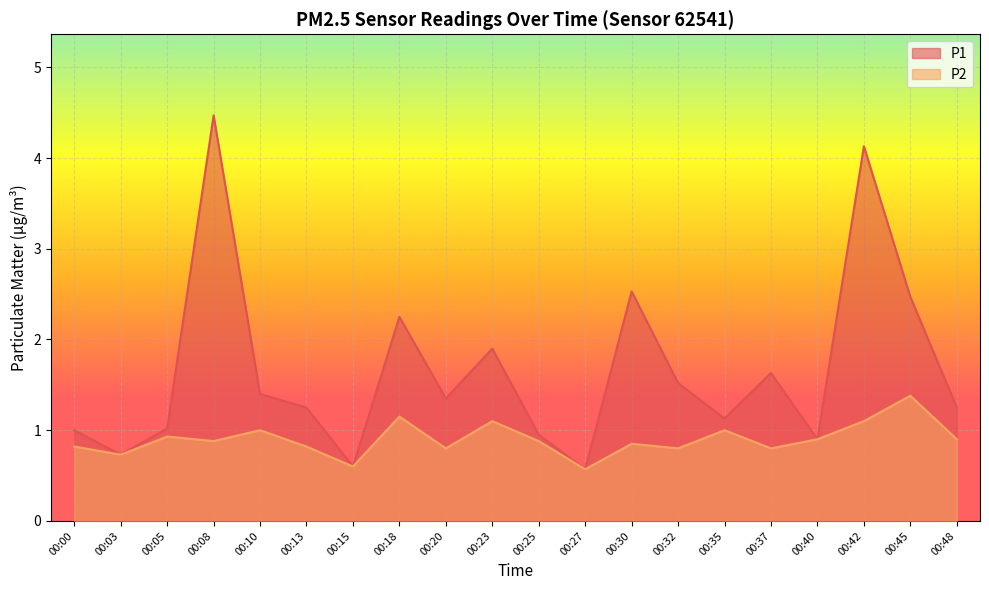

Reading left to right, transcribe all the data shown in this chart.

P1: 00:00=1.0	00:03=0.7	00:05=1.0	00:08=4.5	00:10=1.4	00:13=1.2	00:15=0.6	00:18=2.2	00:20=1.4	00:23=1.9	00:25=0.9	00:27=0.6	00:30=2.5	00:32=1.5	00:35=1.1	00:37=1.6	00:40=0.9	00:42=4.1	00:45=2.5	00:48=1.2
P2: 00:00=0.8	00:03=0.7	00:05=0.9	00:08=0.9	00:10=1.0	00:13=0.8	00:15=0.6	00:18=1.1	00:20=0.8	00:23=1.1	00:25=0.9	00:27=0.6	00:30=0.8	00:32=0.8	00:35=1.0	00:37=0.8	00:40=0.9	00:42=1.1	00:45=1.4	00:48=0.9